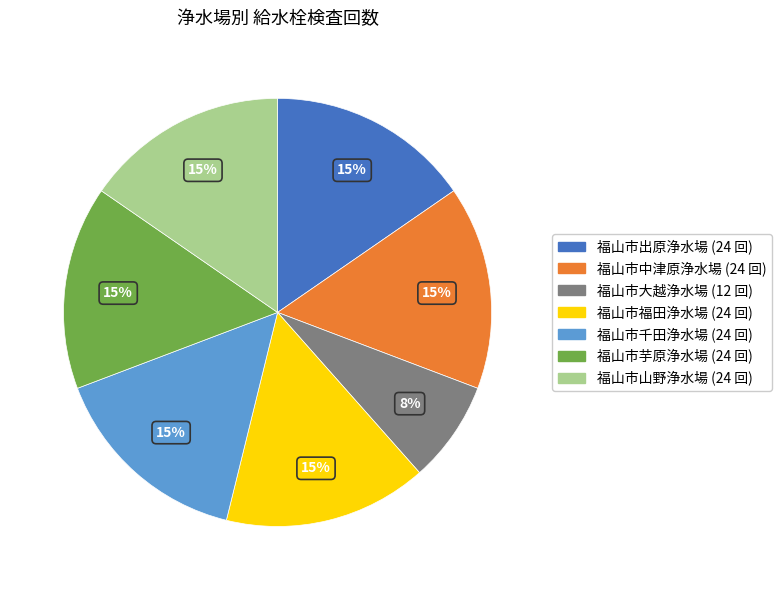

To the nearest percent, what percentage of the pie is 福山市大越浄水場?

8%